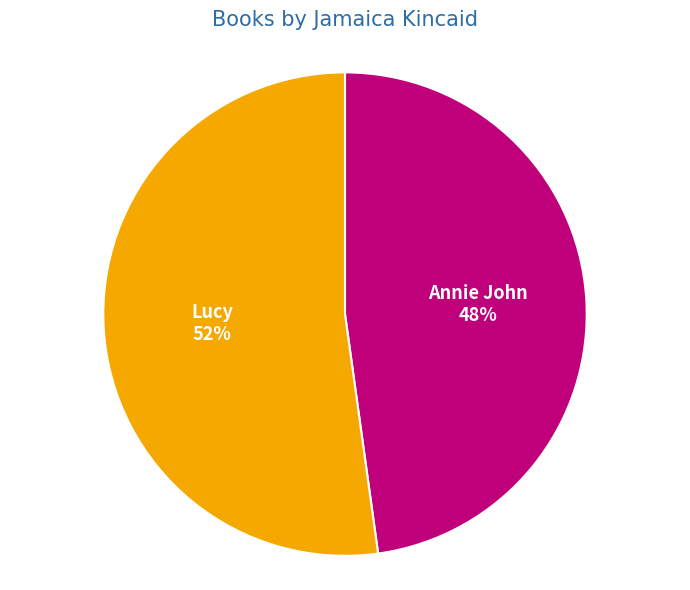

To the nearest percent, what portion does Lucy represent?

52%